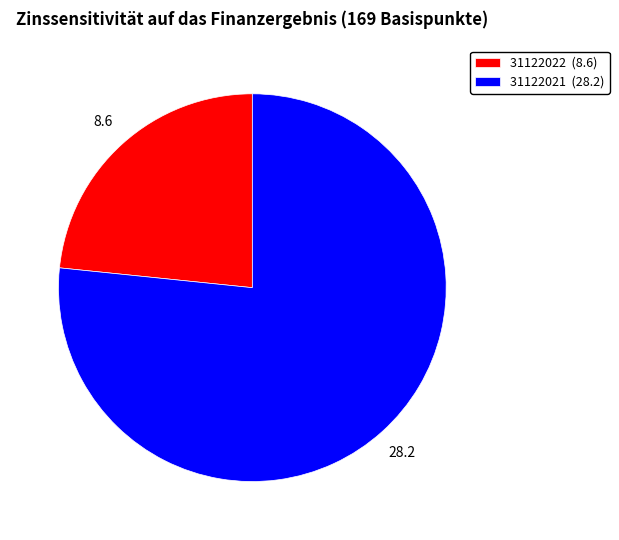

Is the sum of 31122022 (8.6) and 31122021 (28.2) greater than half?

Yes